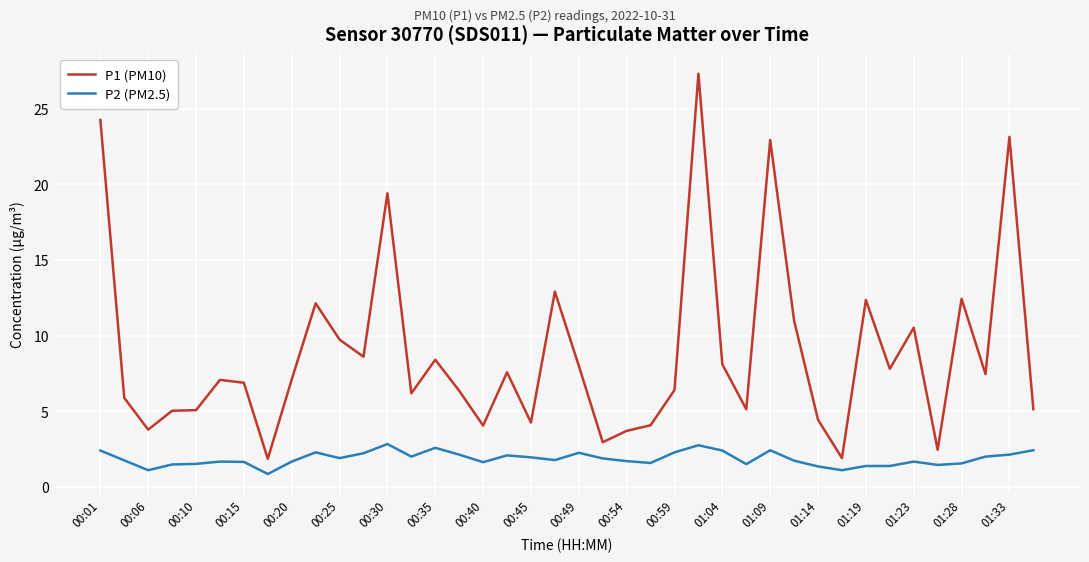

True or false: P1 (PM10) and P2 (PM2.5) intersect in this chart.

False